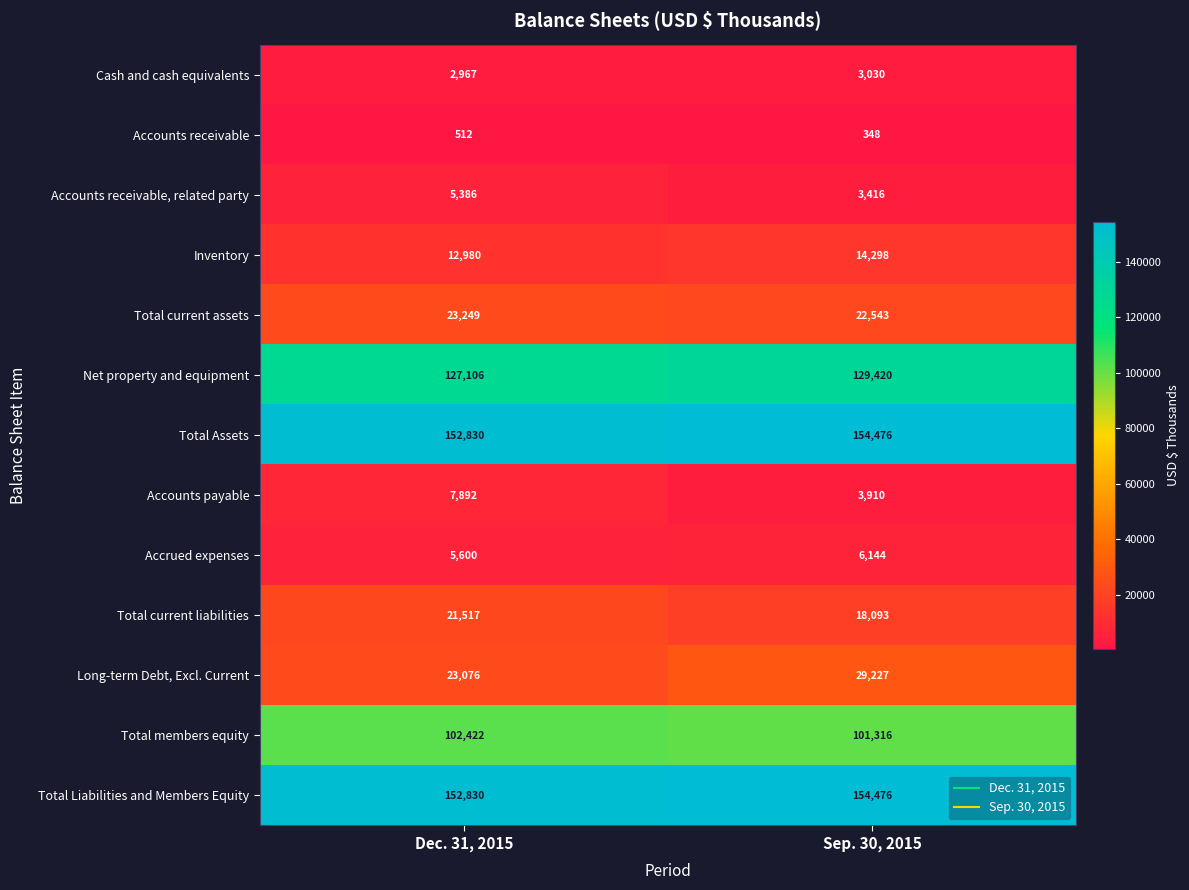

The Accounts receivable series shows 512 at Dec. 31, 2015. True or false?

True